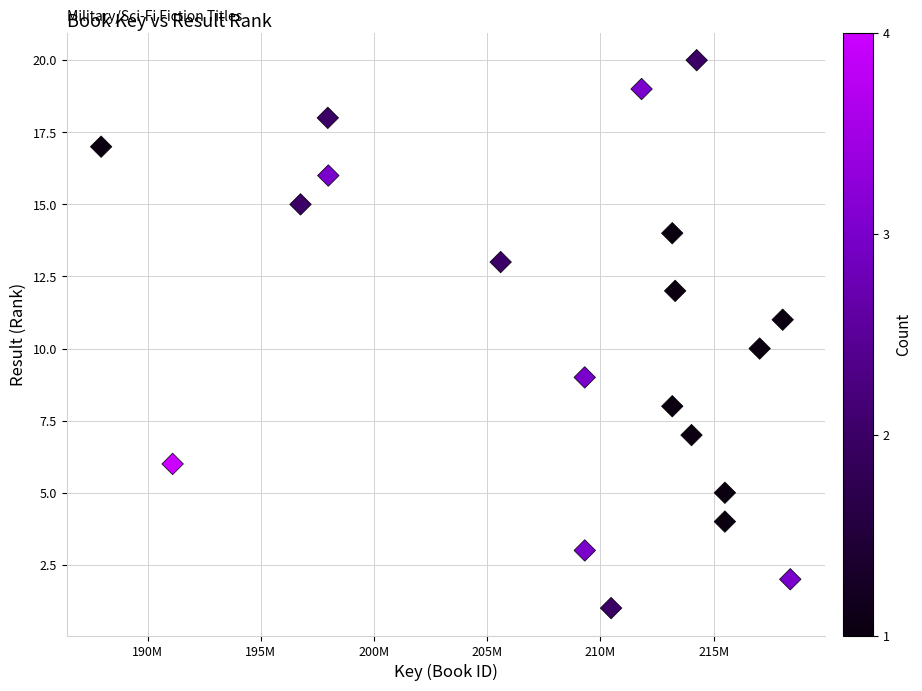

What is the range of Y values (max minus min)?

19